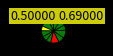

How many slices are in this pie chart?

12